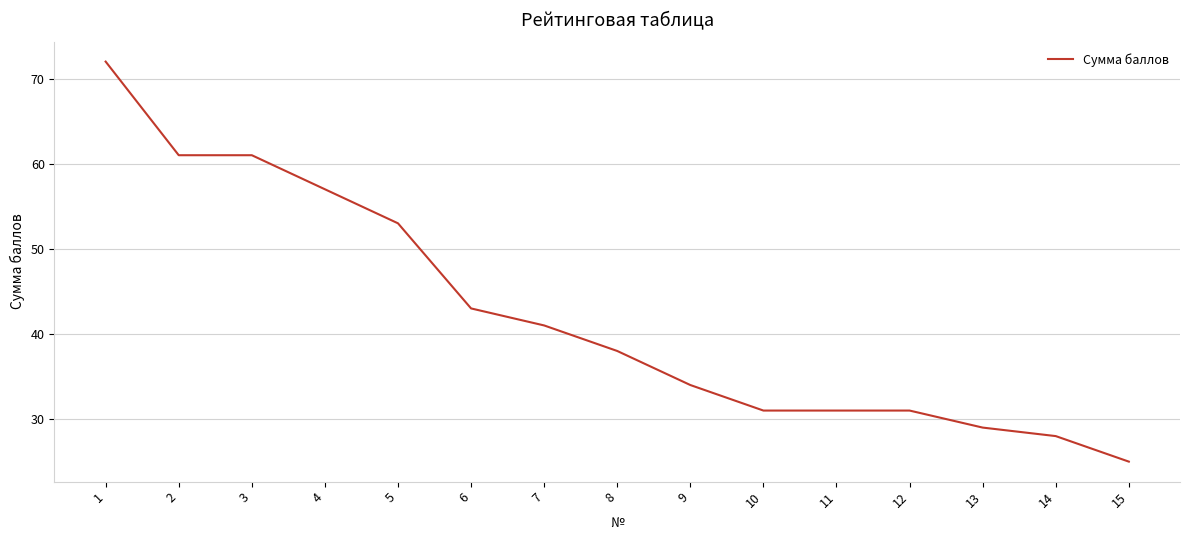

What is the sum of the values at 1 and 5?

125